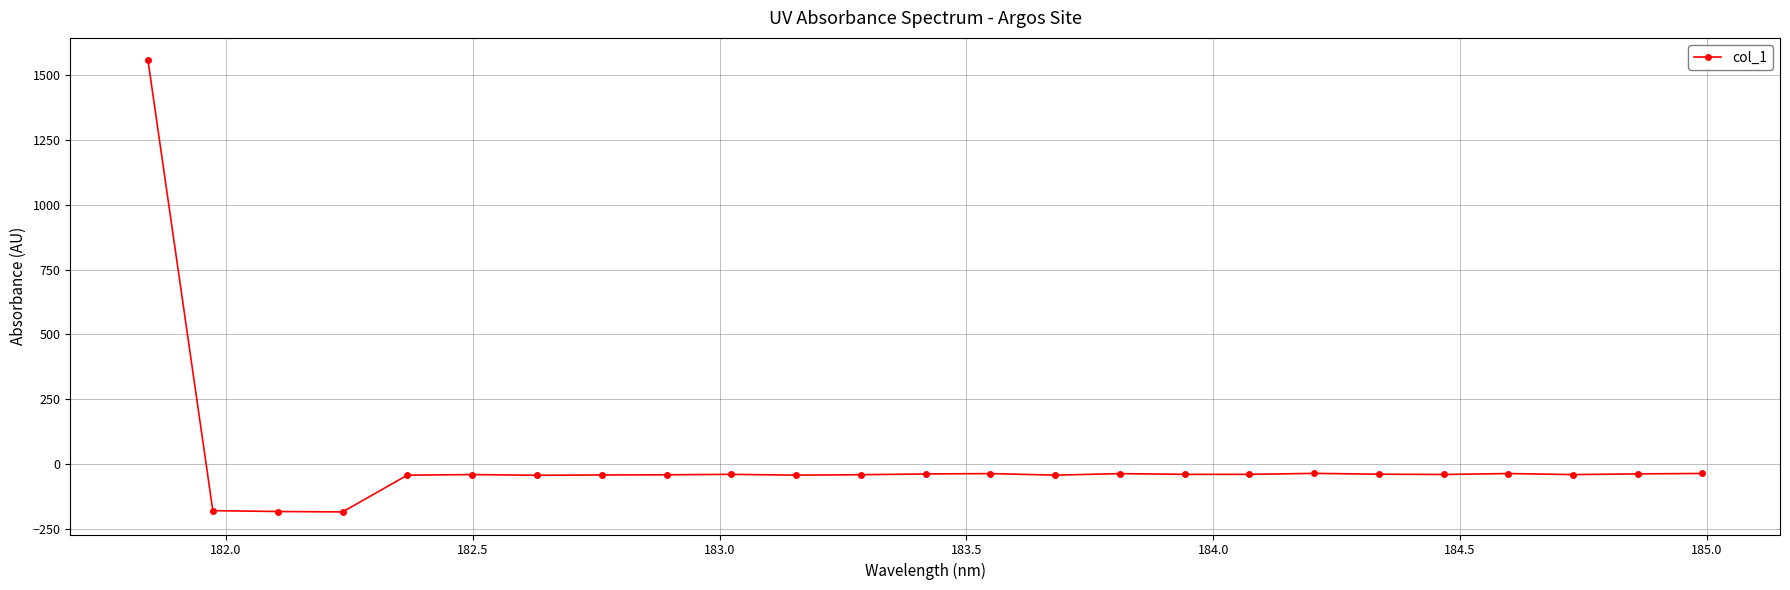

Does the chart display data point markers on the line(s)?

Yes